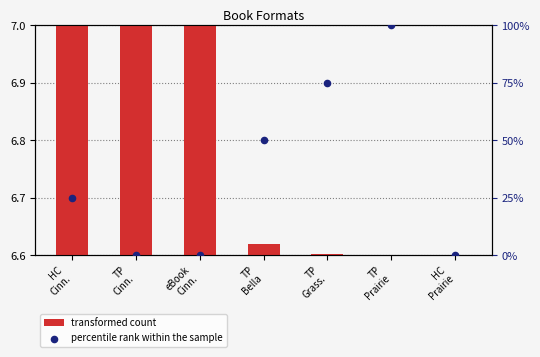

At which category is the sum across all series the highest?

TP
Prairie